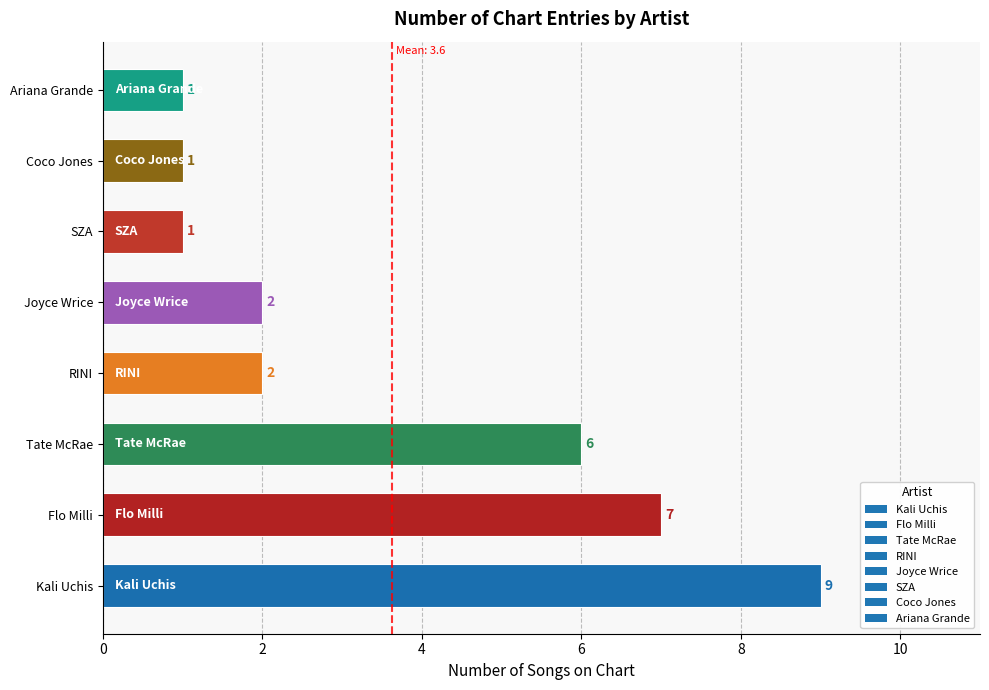

Where is the data nearest to the value 5?

Tate McRae